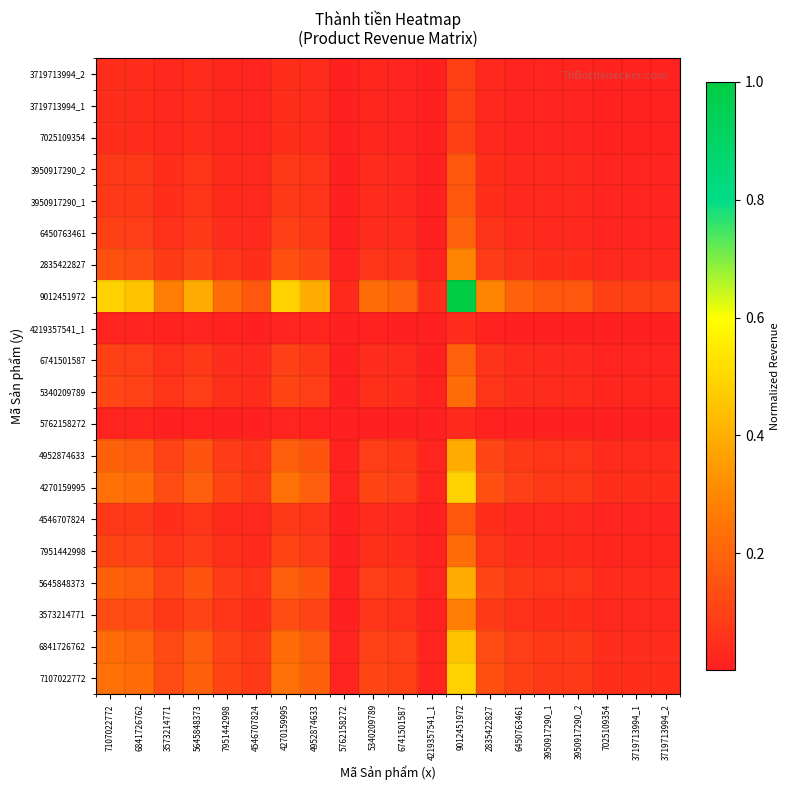

Rank the series at 3950917290_1 from highest to lowest value.

9012451972, 7107022772, 4270159995, 6841726762, 5645848373, 4952874633, 2835422827, 3573214771, 5340209789, 7951442998, 6741501587, 6450763461, 4546707824, 3950917290_1, 3950917290_2, 7025109354, 3719713994_1, 3719713994_2, 4219357541_1, 5762158272